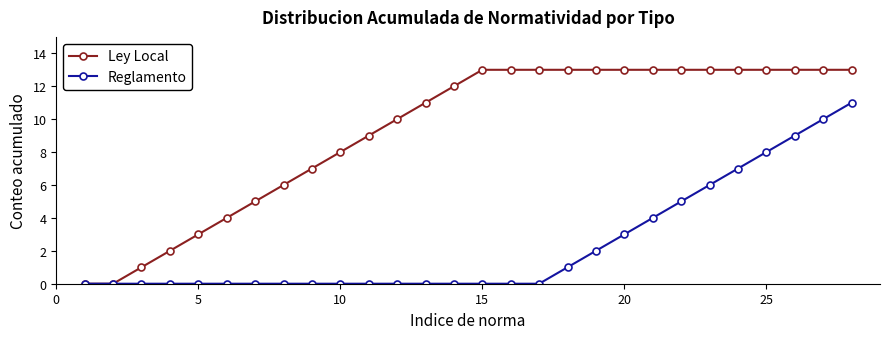

What is the greatest value displayed?

13